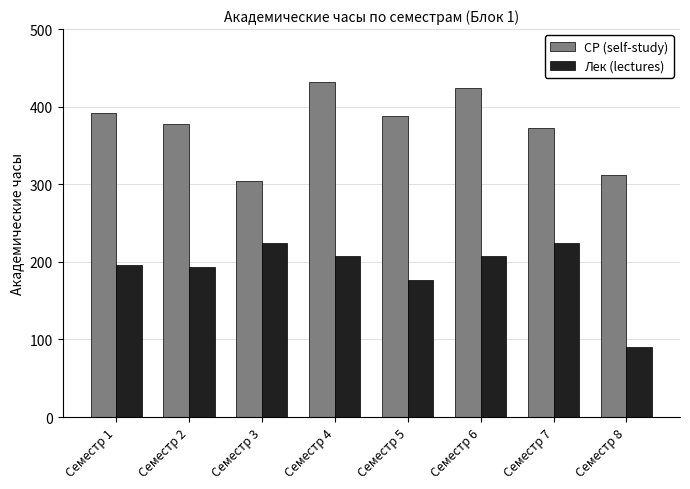

Reading left to right, what are all the values shown in this chart?

СР (self-study): Семестр 1=392	Семестр 2=378	Семестр 3=304	Семестр 4=432	Семестр 5=388	Семестр 6=424	Семестр 7=372	Семестр 8=312
Лек (lectures): Семестр 1=196	Семестр 2=194	Семестр 3=224	Семестр 4=208	Семестр 5=176	Семестр 6=208	Семестр 7=224	Семестр 8=90